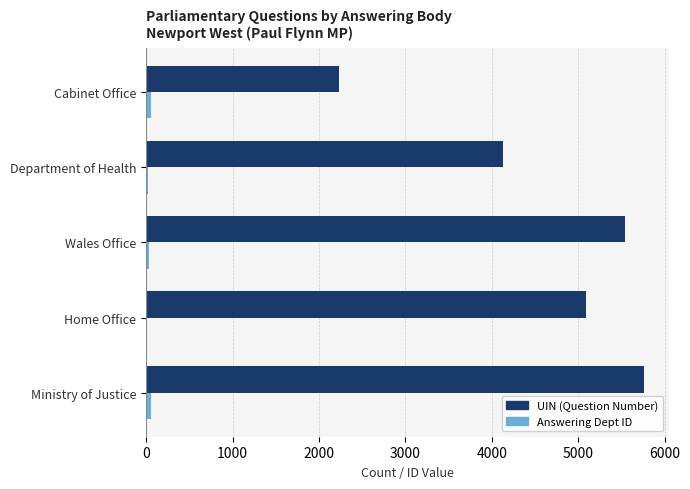

Which series has the largest range (max minus min)?

UIN (Question Number)